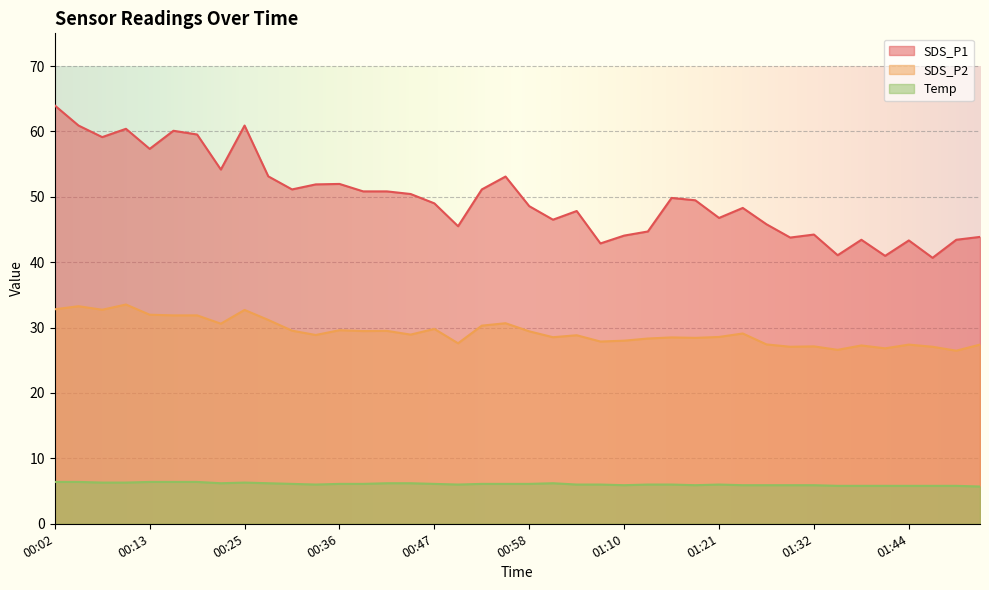

What is the label of the 36th point from the left?

01:41